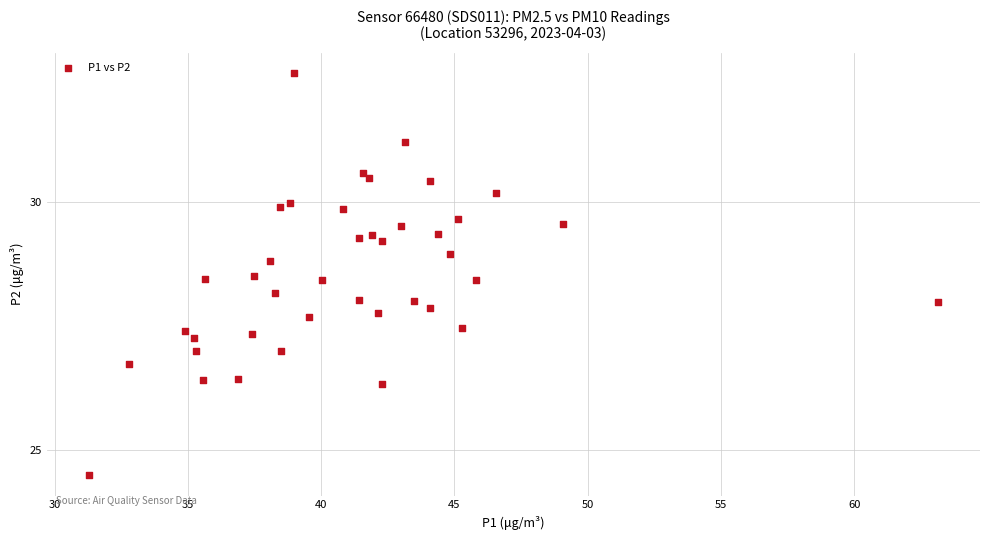

What is the range of X values (max minus min)?

31.8